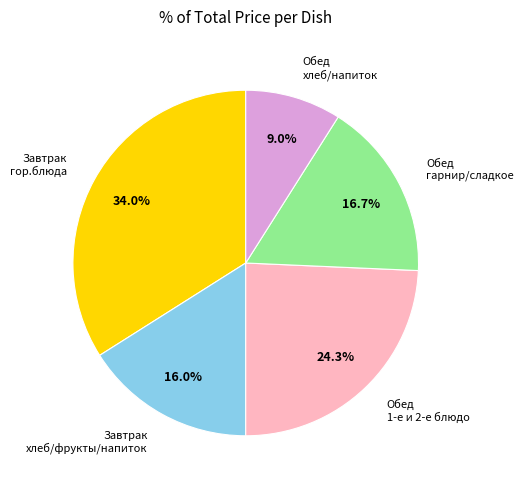

Is there a majority slice in this chart?

No